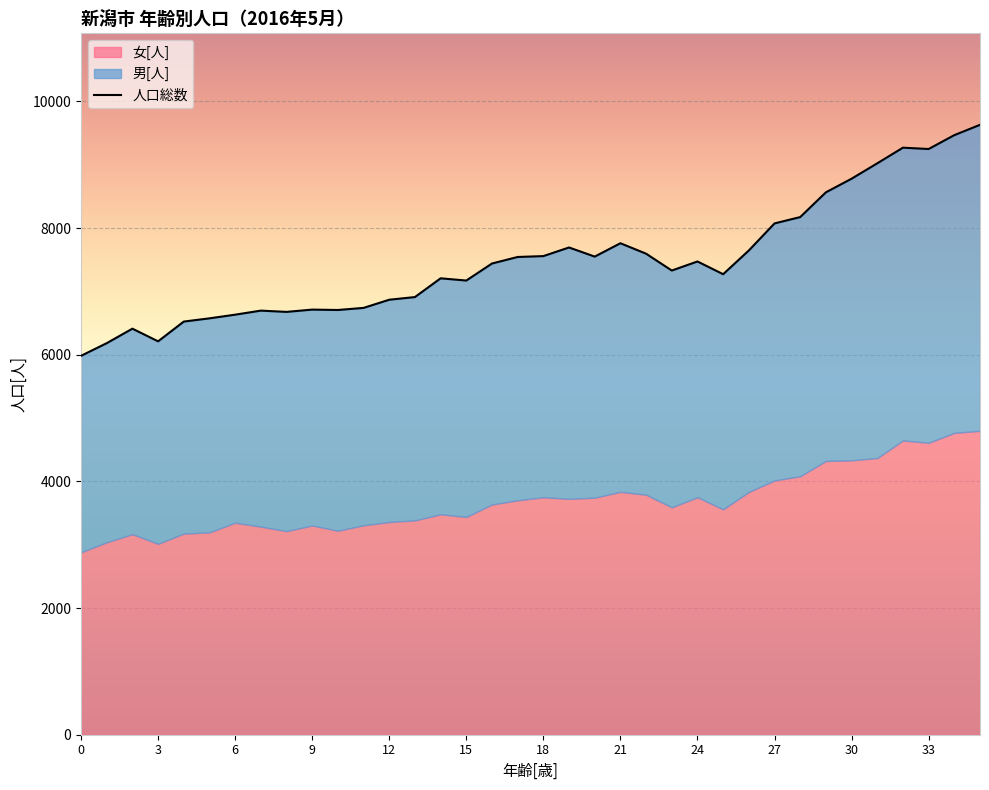

What is the change in value from 30 to 35?

+851